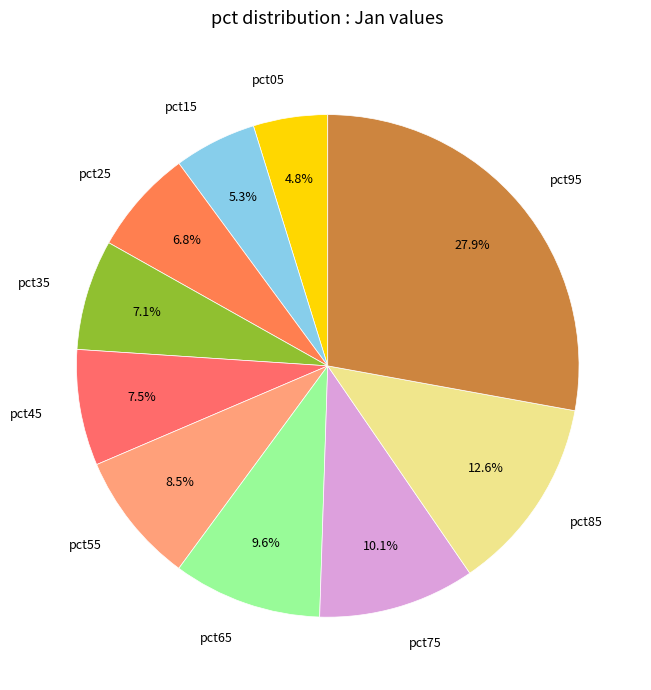

What percentage do pct05 and pct65 together represent?

14.4%